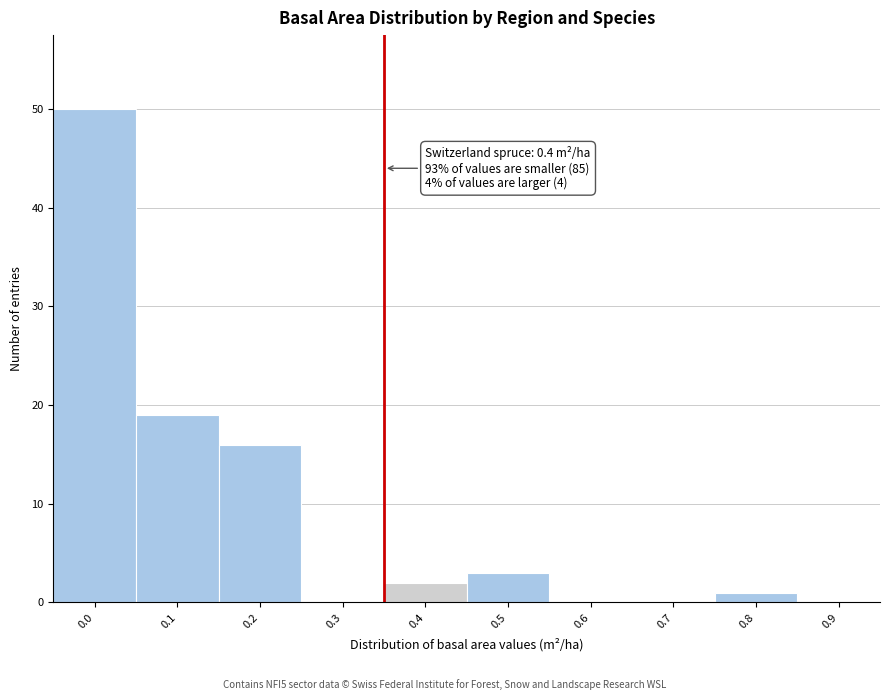

Reading left to right, what are all the values shown in this chart?

0.0=50	0.1=19	0.2=16	0.3=0	0.4=2	0.5=3	0.6=0	0.7=0	0.8=1	0.9=0